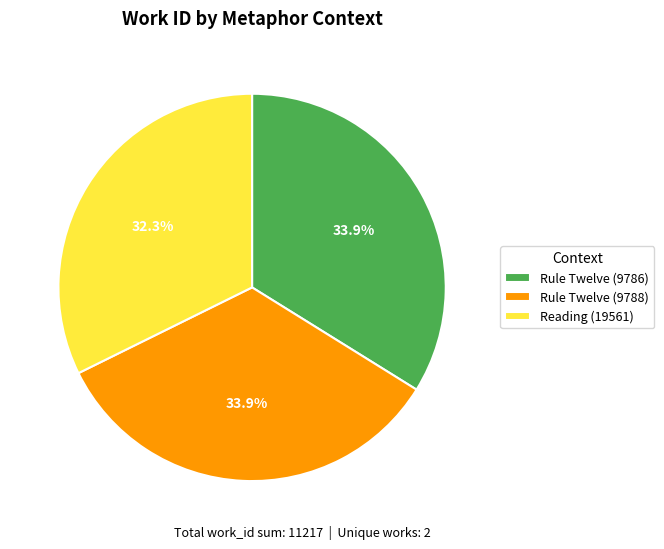

To the nearest percent, what is the combined percentage of Rule Twelve (9788) and Rule Twelve (9786)?

68%